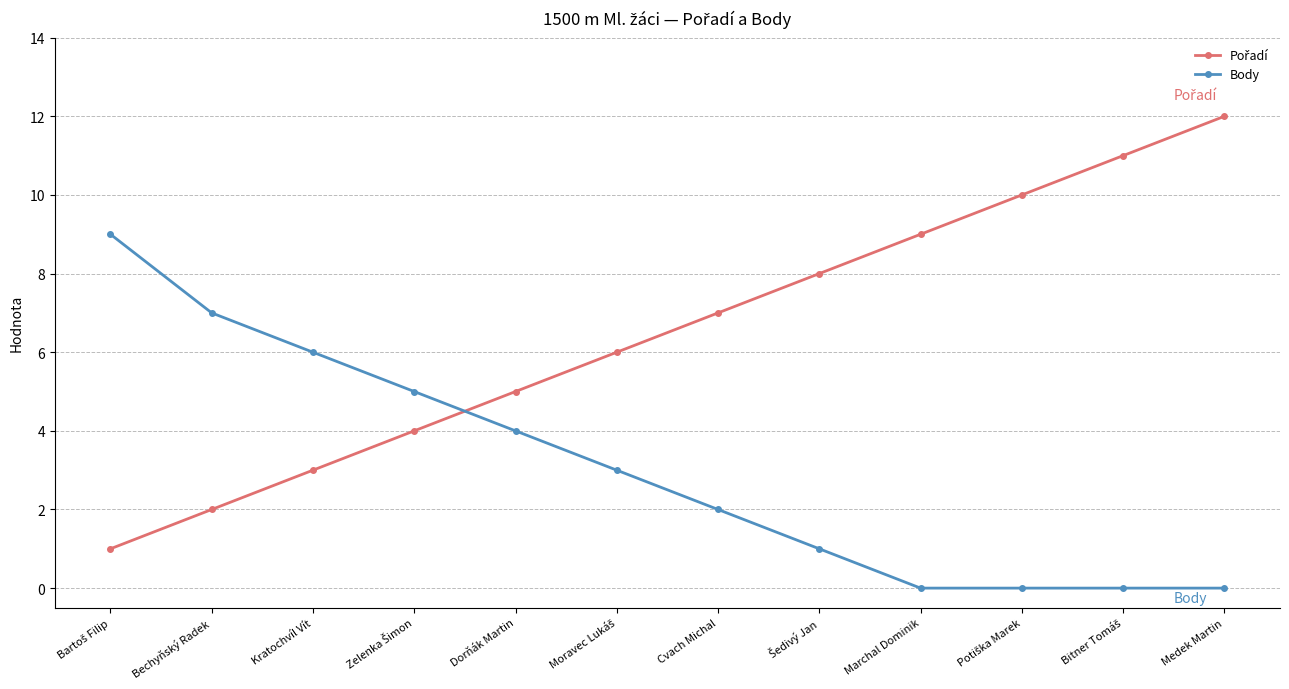

At which category is the sum across all series the highest?

Medek Martin